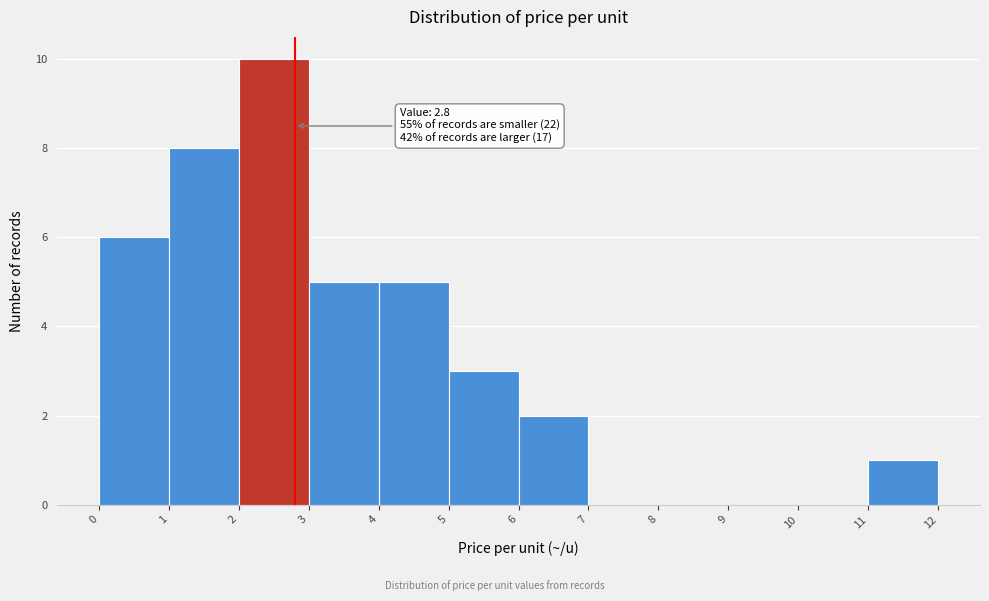

Over which range of the x-axis is the bar tallest?

2 to 3